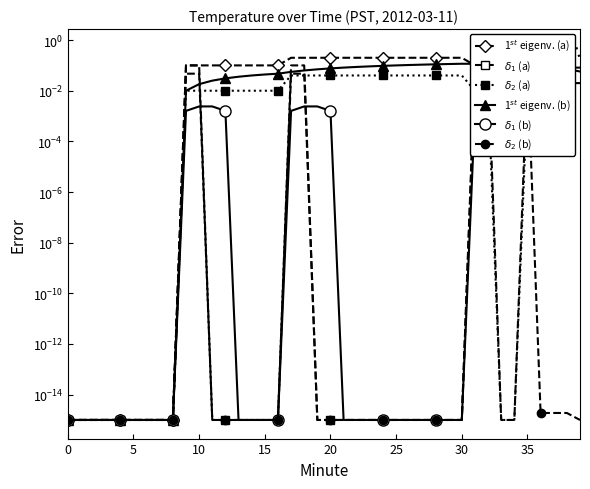

Which series has the widest spread of values?

1$^{st}$ eigenv. (a)